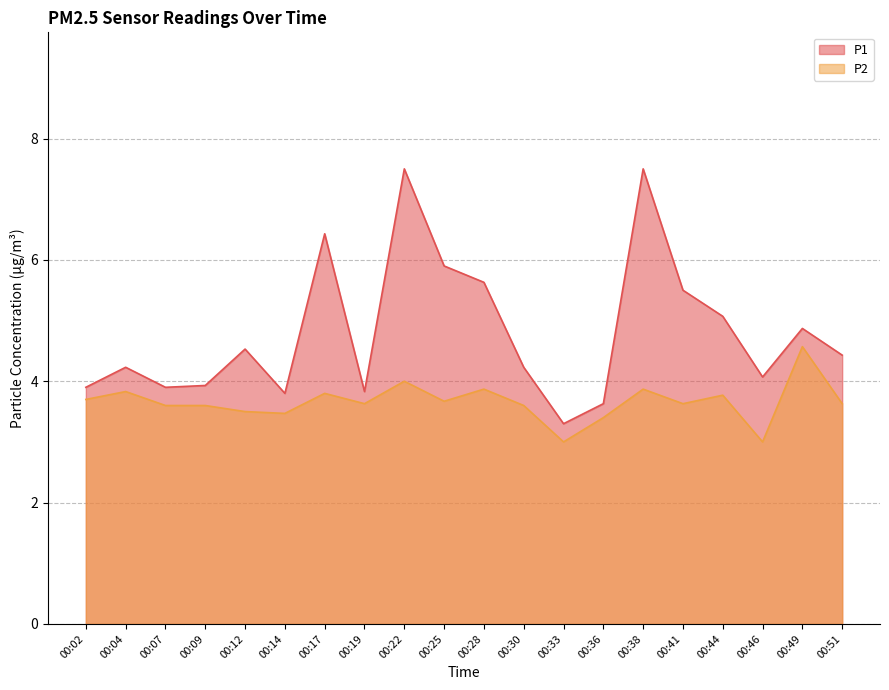

What is the value of the P1 point at the 10th from the left?

5.9